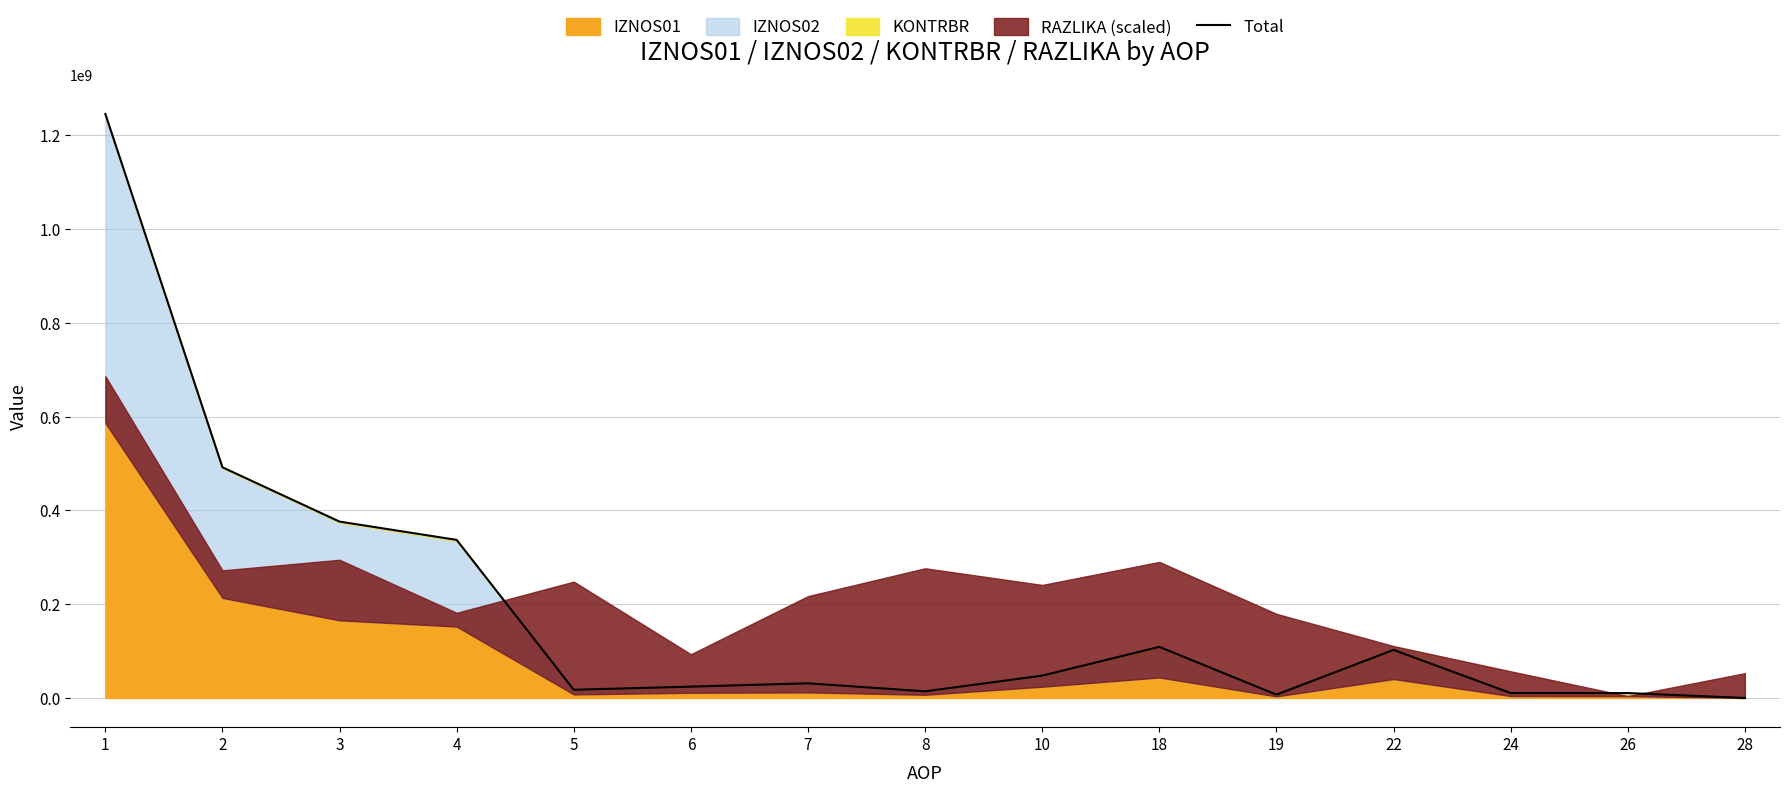

What is the greatest value displayed?

1245242083.3